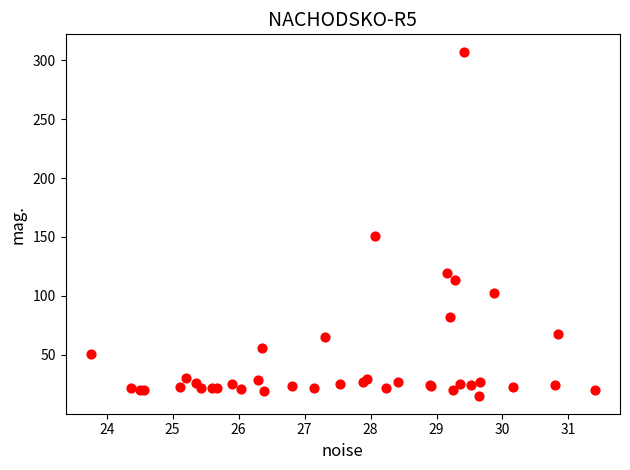

What Y value in the scatter plot is closest to 160?

150.5